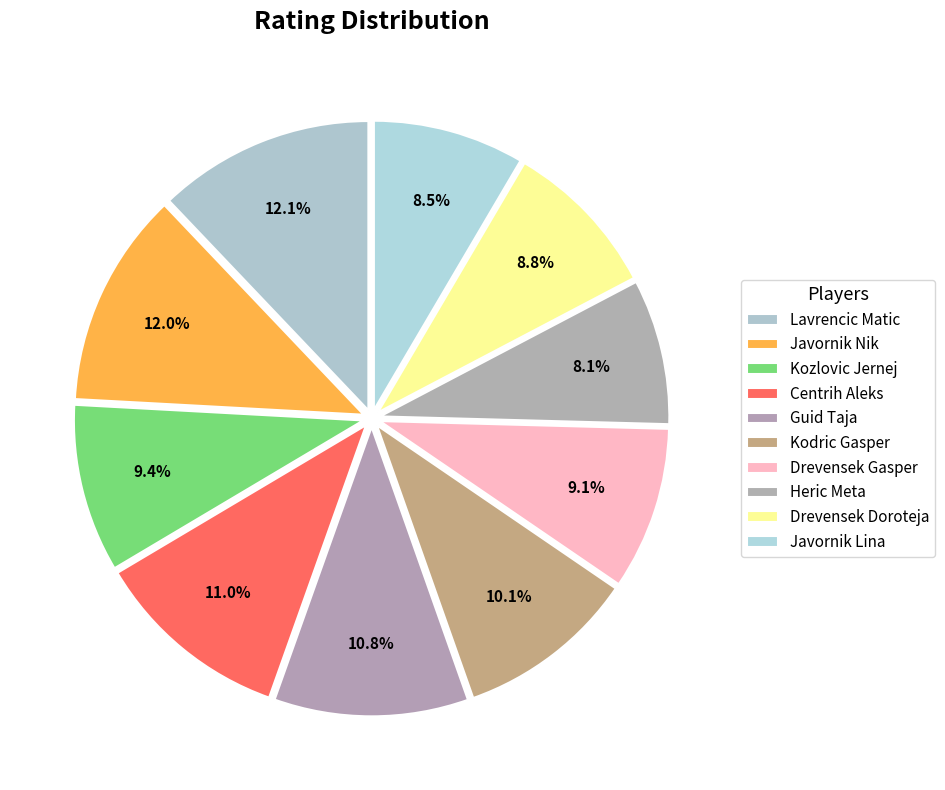

To the nearest percent, what percentage of the pie is Kodric Gasper?

10%